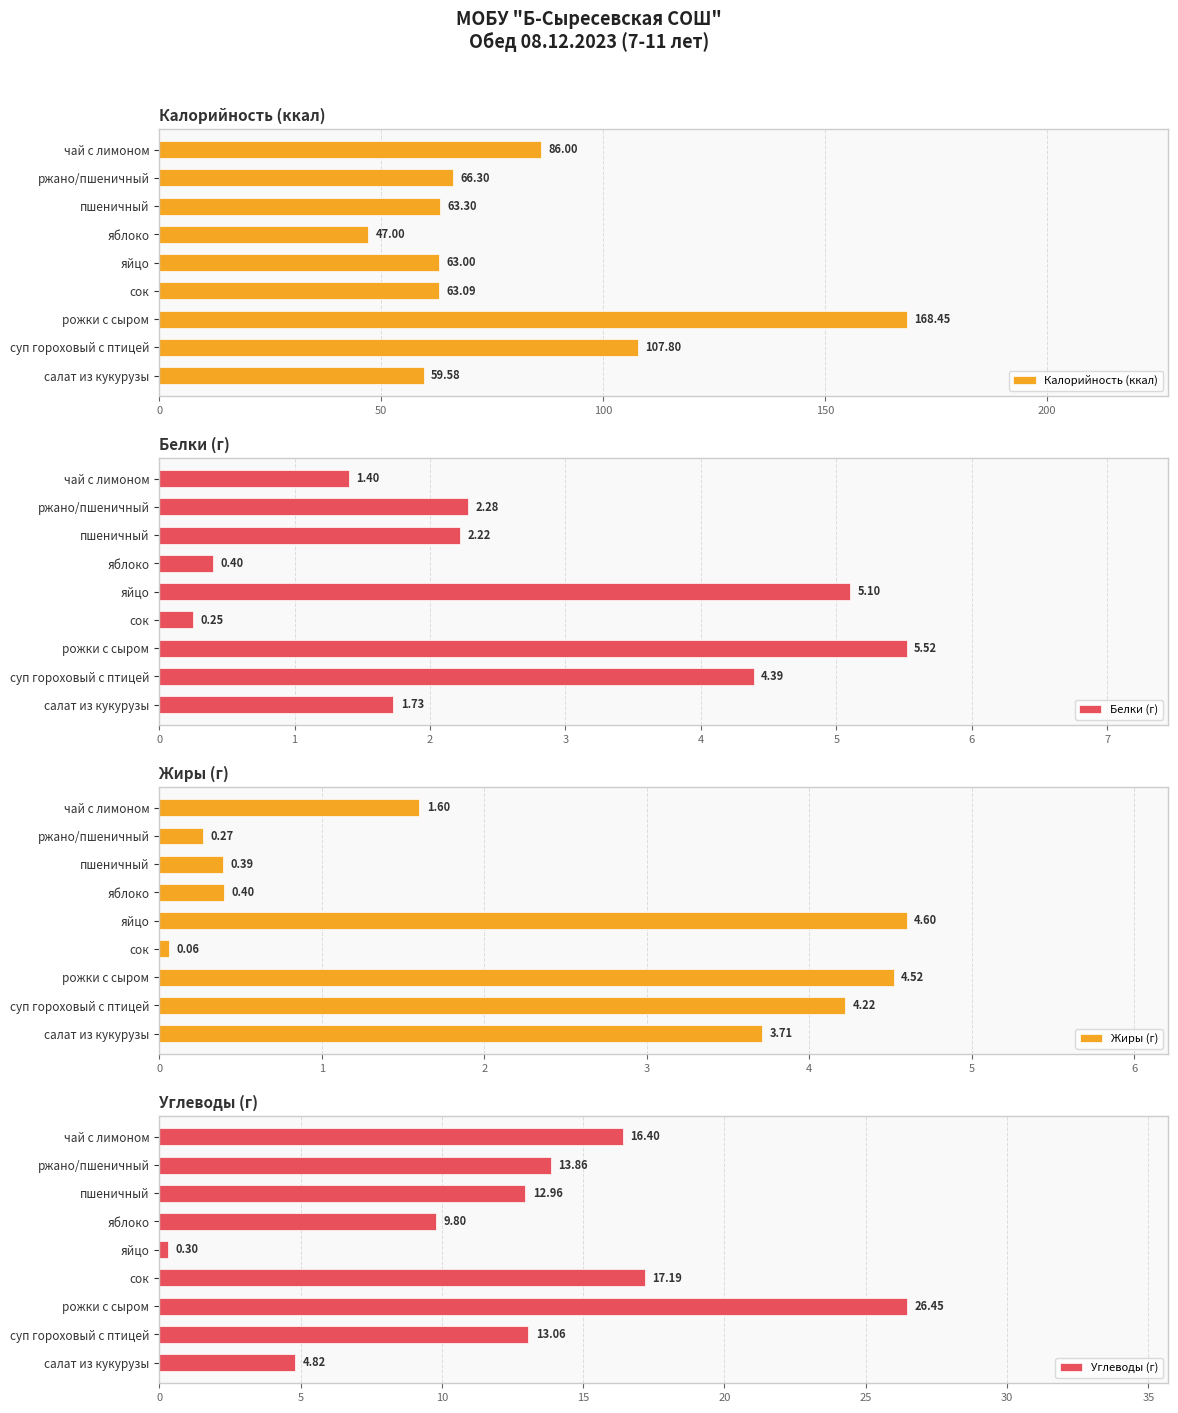

What is the greatest value displayed?

168.4